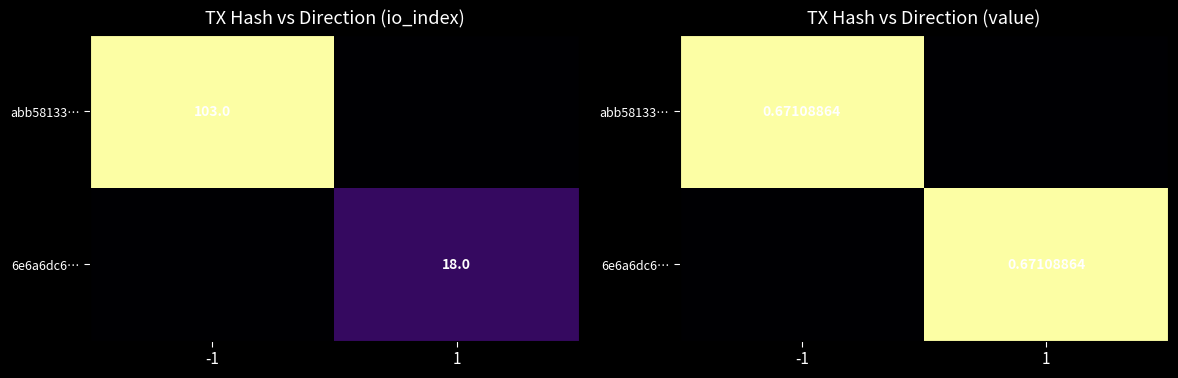

Which series has the largest range (max minus min)?

abb58133…